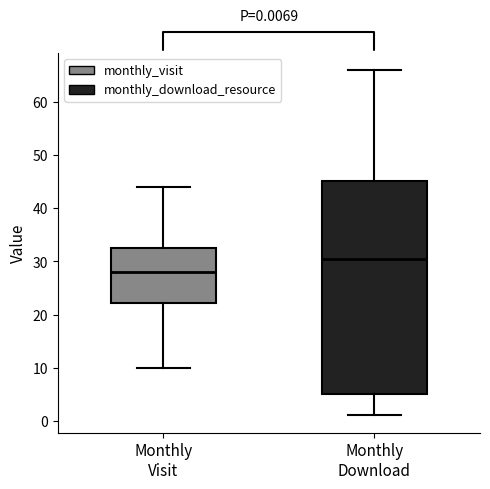

Comparing the boxes themselves (not the whiskers), which one is the tallest?

Monthly Download